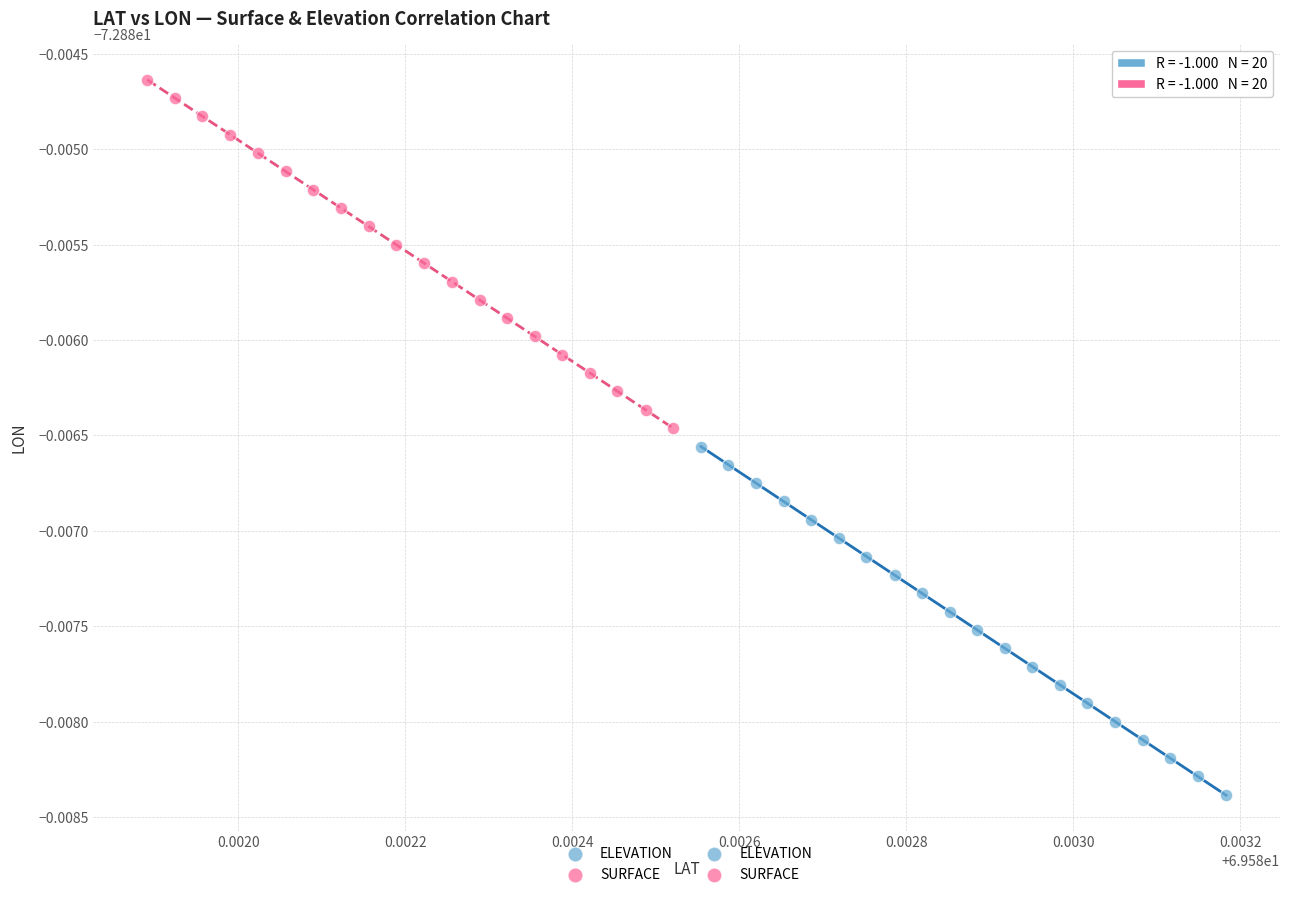

Which series reaches the minimum Y coordinate?

ELEVATION